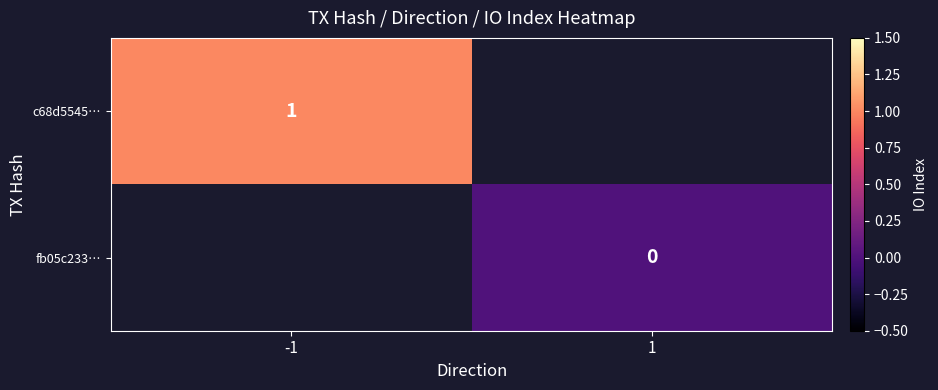

The c68d5545… series shows 1.6 at -1. True or false?

False